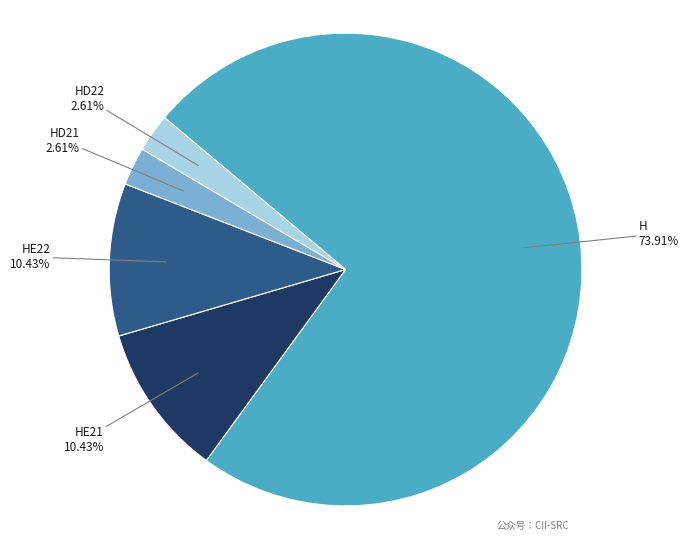

To the nearest percent, what portion does HE22 represent?

10%